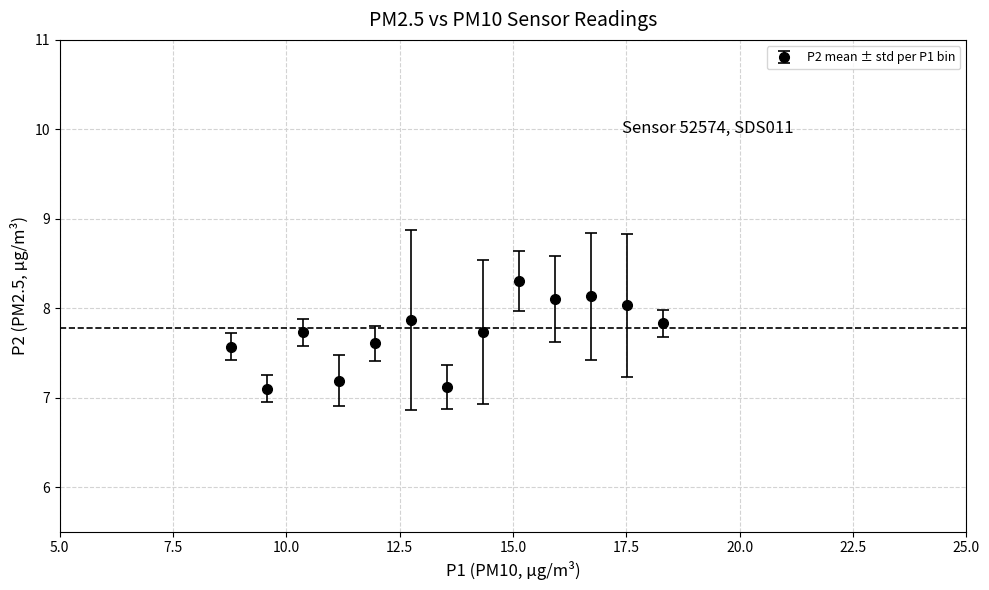

What is the greatest value displayed?

8.3